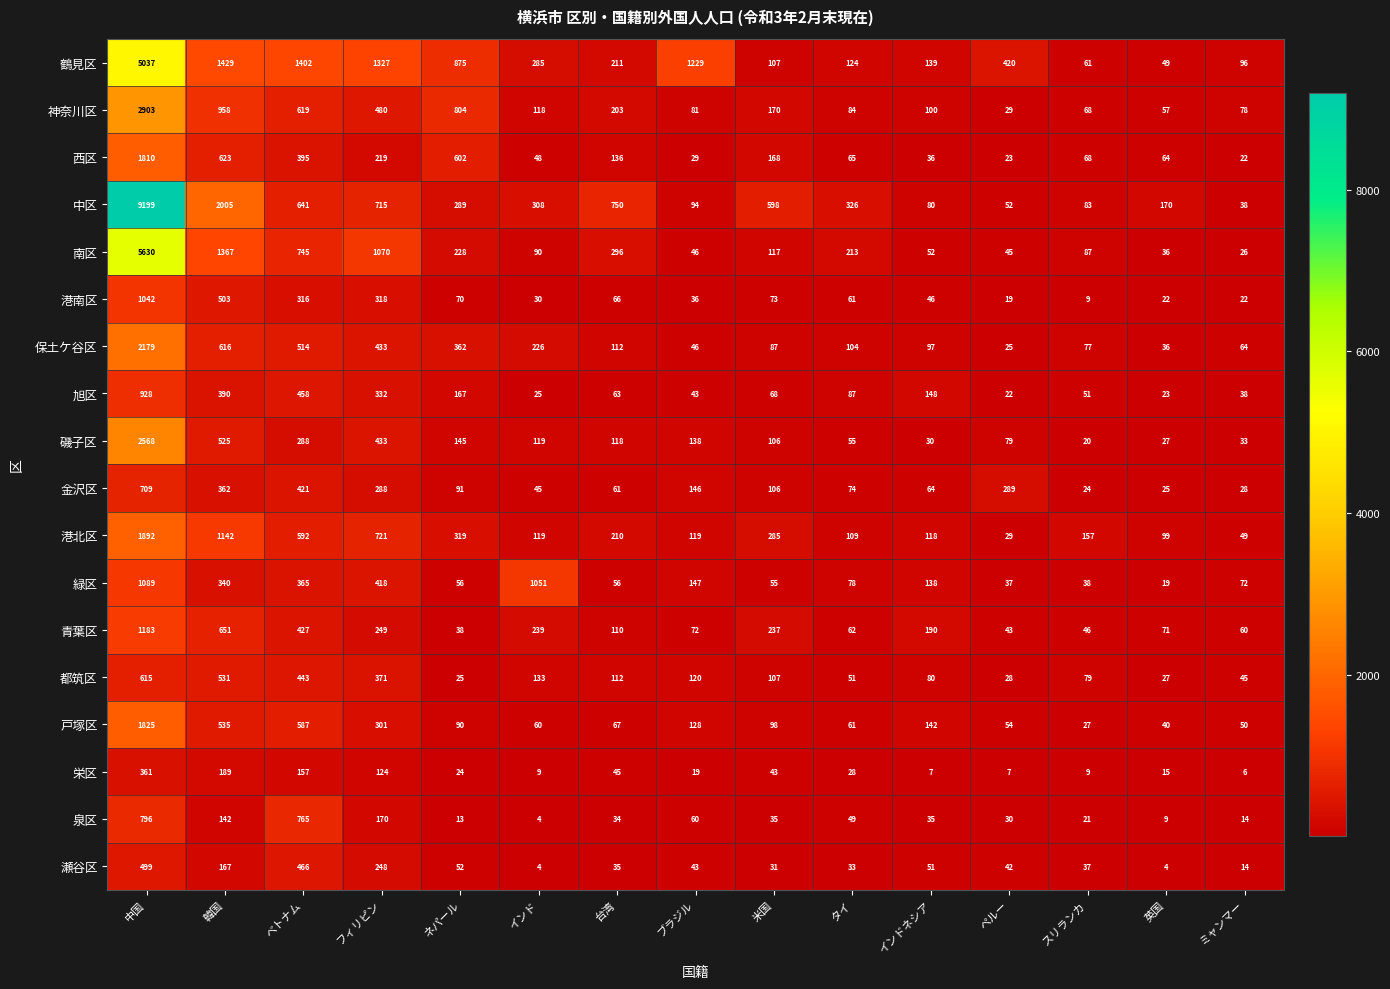

How many distinct data groups are displayed?

18